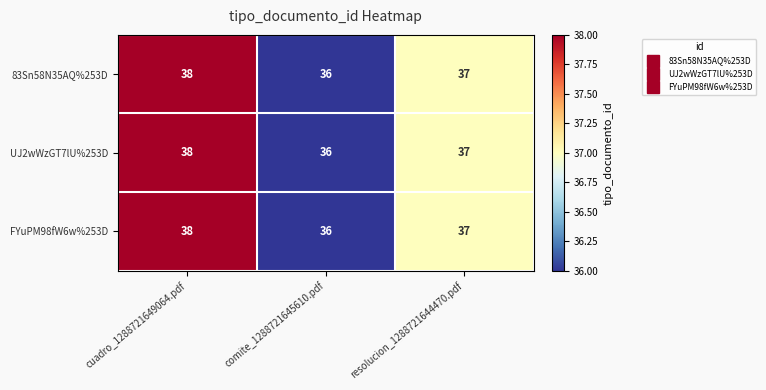

Is the value of FYuPM98fW6w%253D at comite_1288721645610.pdf greater than the value of 83Sn58N35AQ%253D at resolucion_1288721644470.pdf?

No